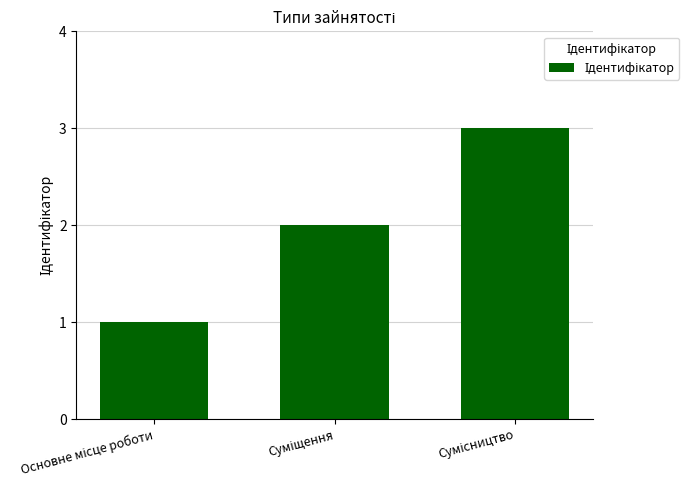

What is the sum of all values?

6